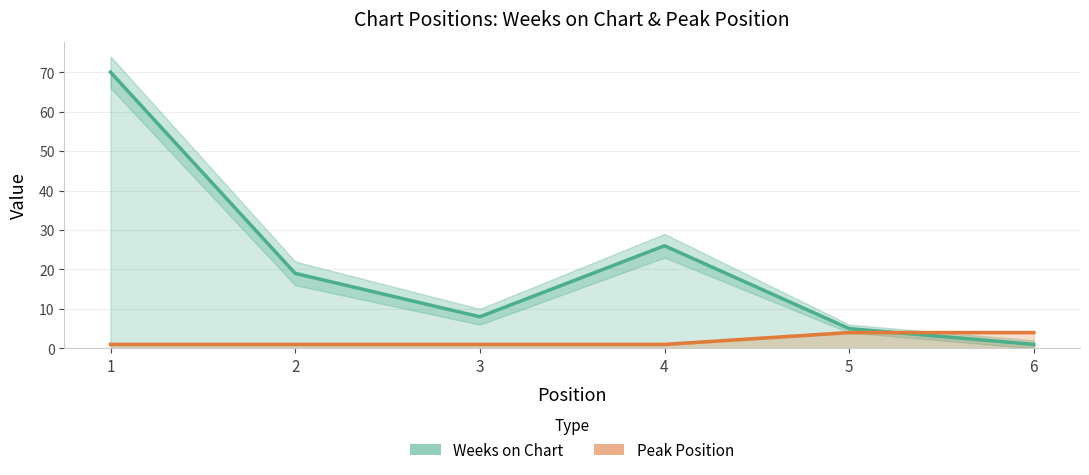

What is the difference between the Weeks on Chart values at 4 and 2?

7